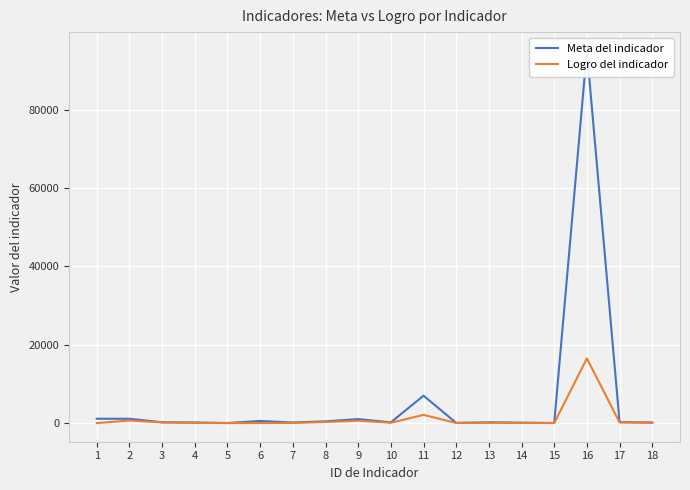

Rank the series by their average value, from lowest to highest.

Logro del indicador, Meta del indicador